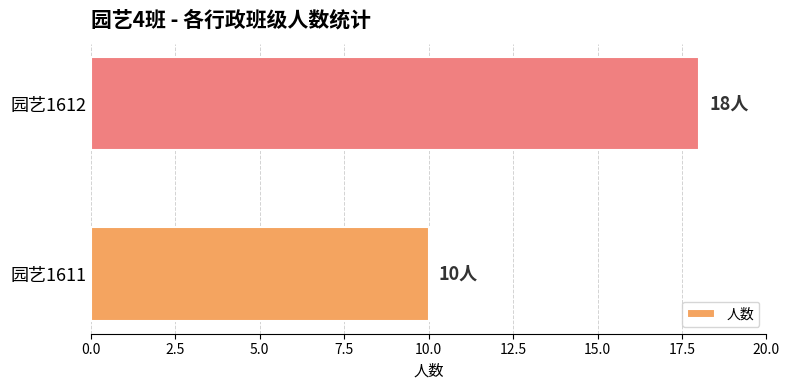

Rank the categories by value from lowest to highest.

园艺1611, 园艺1612